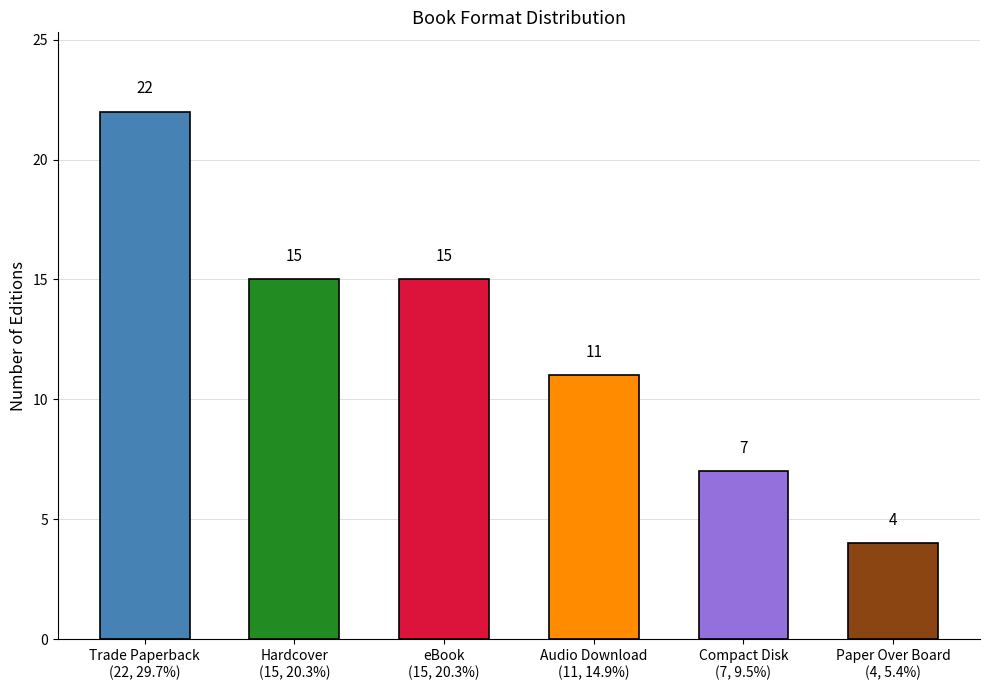

Reading left to right, list all the values displayed in this chart.

22	15	15	11	7	4